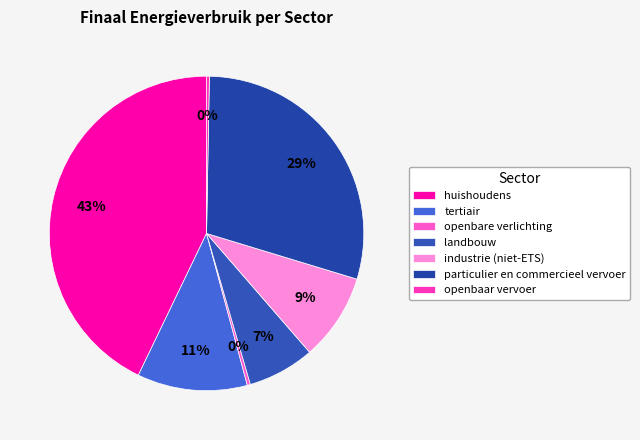

How many segments does this pie chart have?

7